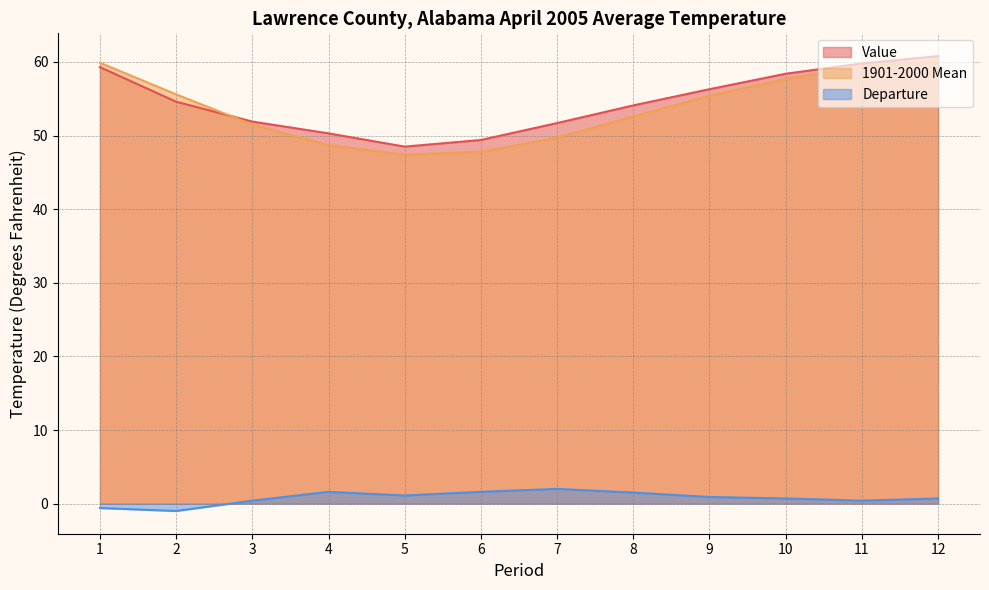

Reading left to right, extract all data points from this chart.

Value: 1=59.3	2=54.6	3=51.9	4=50.3	5=48.5	6=49.4	7=51.7	8=54.1	9=56.3	10=58.4	11=59.8	12=60.8
1901-2000 Mean: 1=59.9	2=55.6	3=51.5	4=48.7	5=47.4	6=47.8	7=49.7	8=52.6	9=55.4	10=57.7	11=59.4	12=60.1
Departure: 1=-0.6	2=-1.0	3=0.4	4=1.6	5=1.1	6=1.6	7=2.0	8=1.5	9=0.9	10=0.7	11=0.4	12=0.7